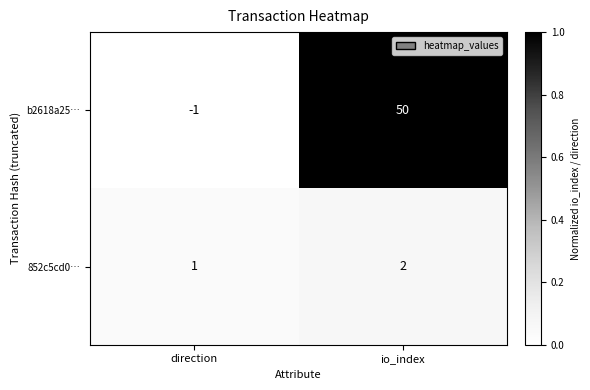

The b2618a25… series shows -1 at direction. True or false?

True